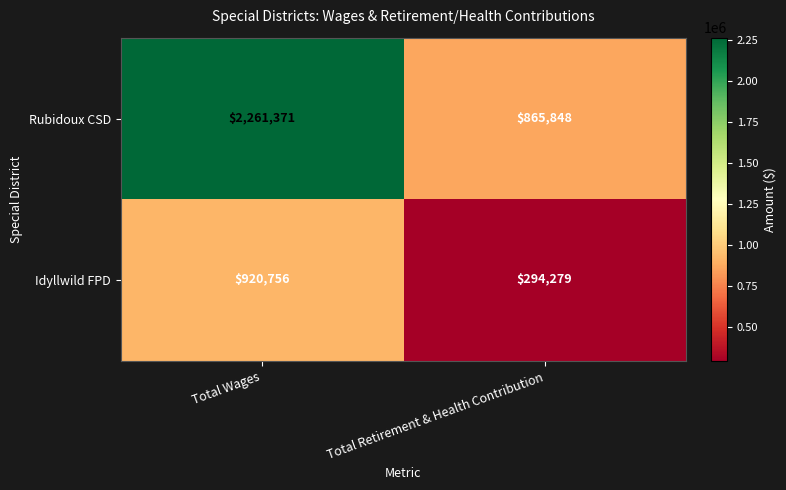

True or false: Idyllwild FPD has a value of 494883 at Total Retirement & Health Contribution.

False